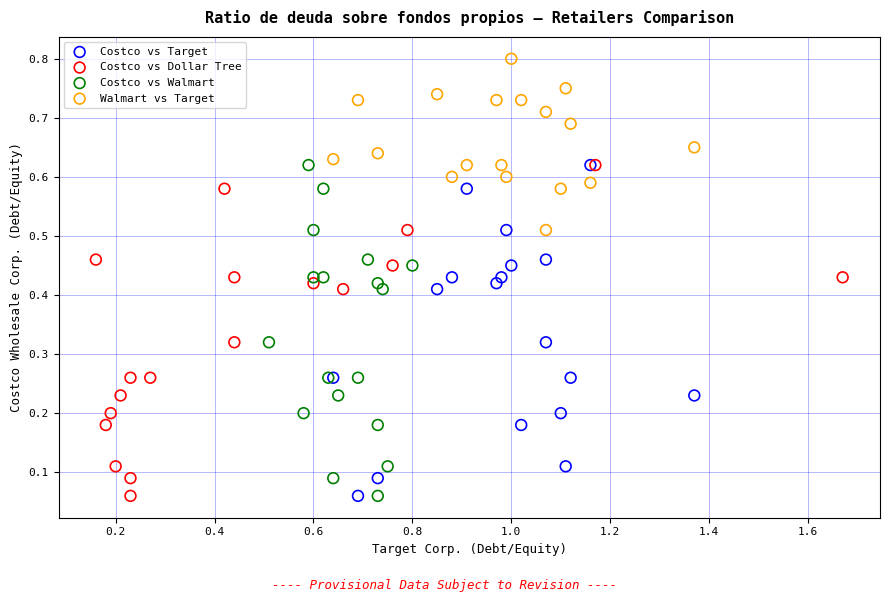

Which series reaches the maximum Y coordinate?

Walmart vs Target